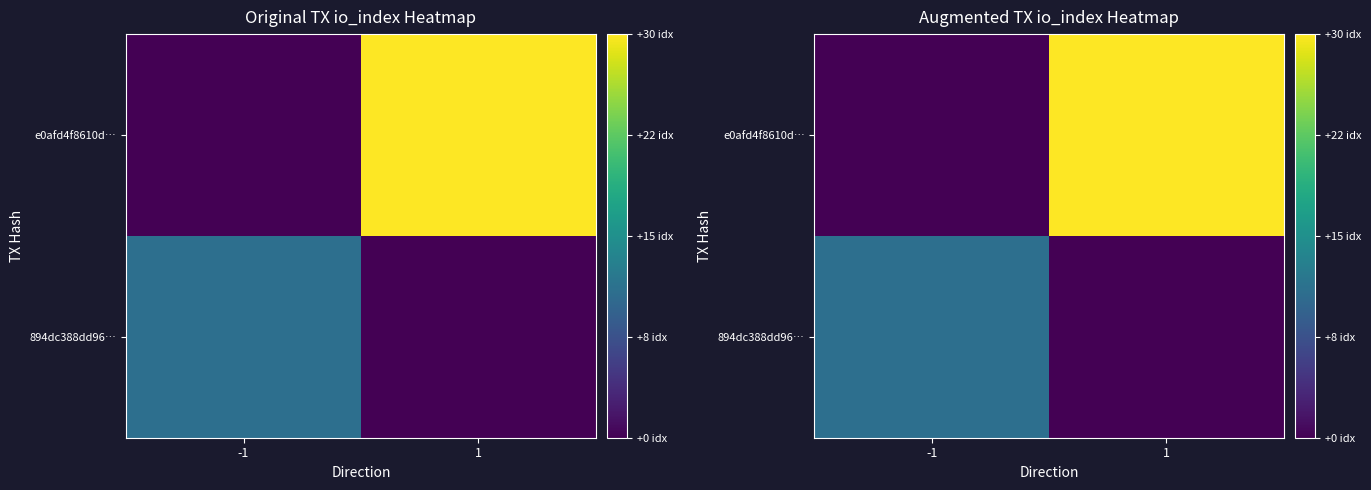

Is it true that 894dc388dd96… equals 11 at -1?

True